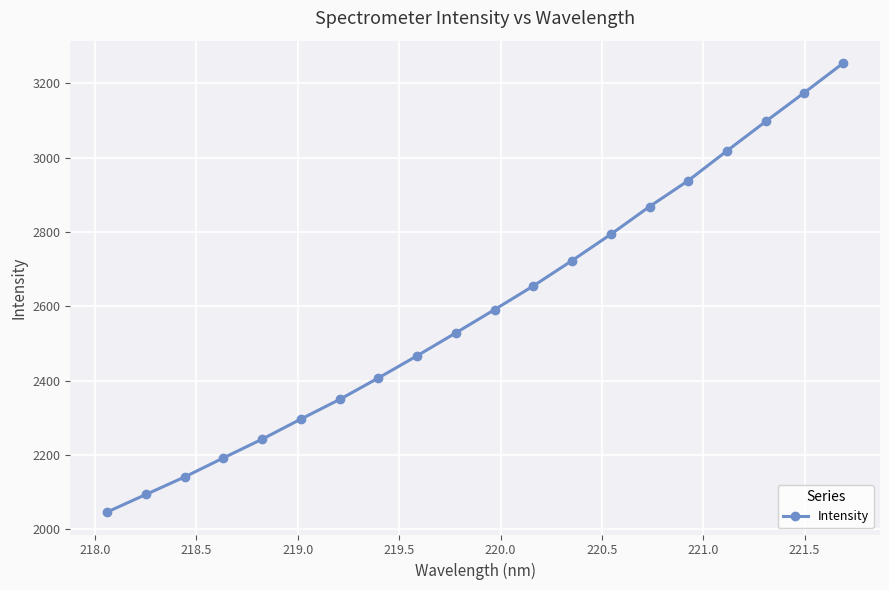

What is the sum of all values?

51883.9